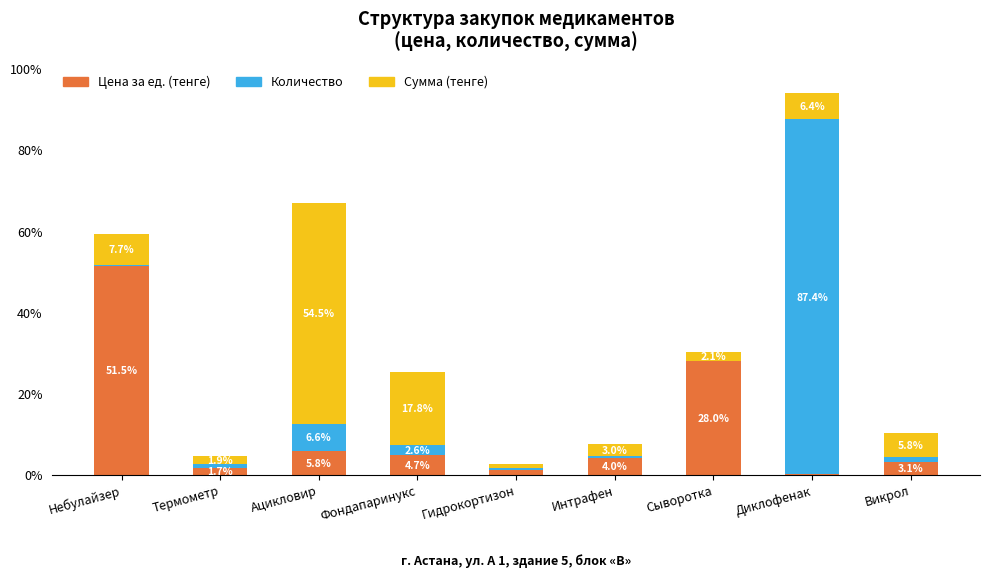

Where does the Цена за ед. (тенге) series first go above 4?

Небулайзер